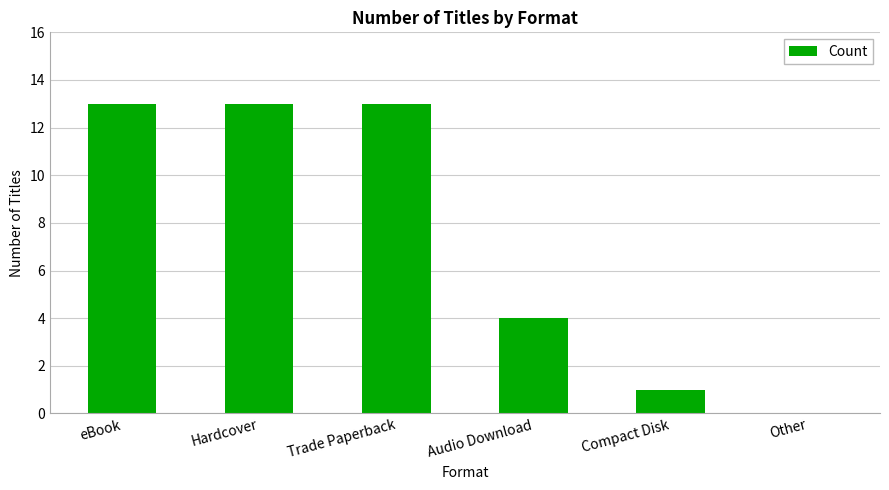

Is it true that the value at Audio Download is 5?

False